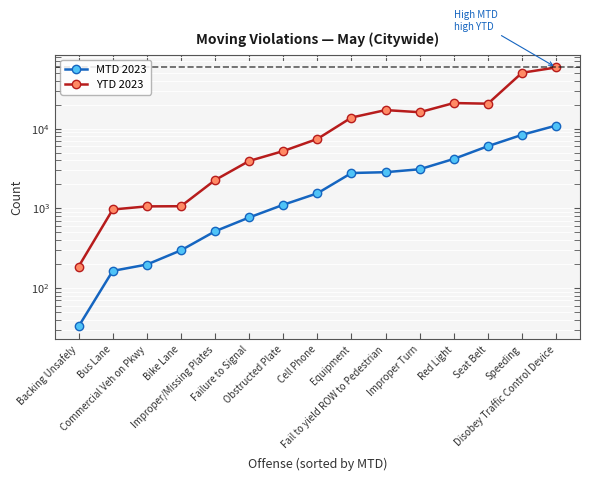

True or false: MTD 2023 has more than 2 points higher than both neighbors.

False